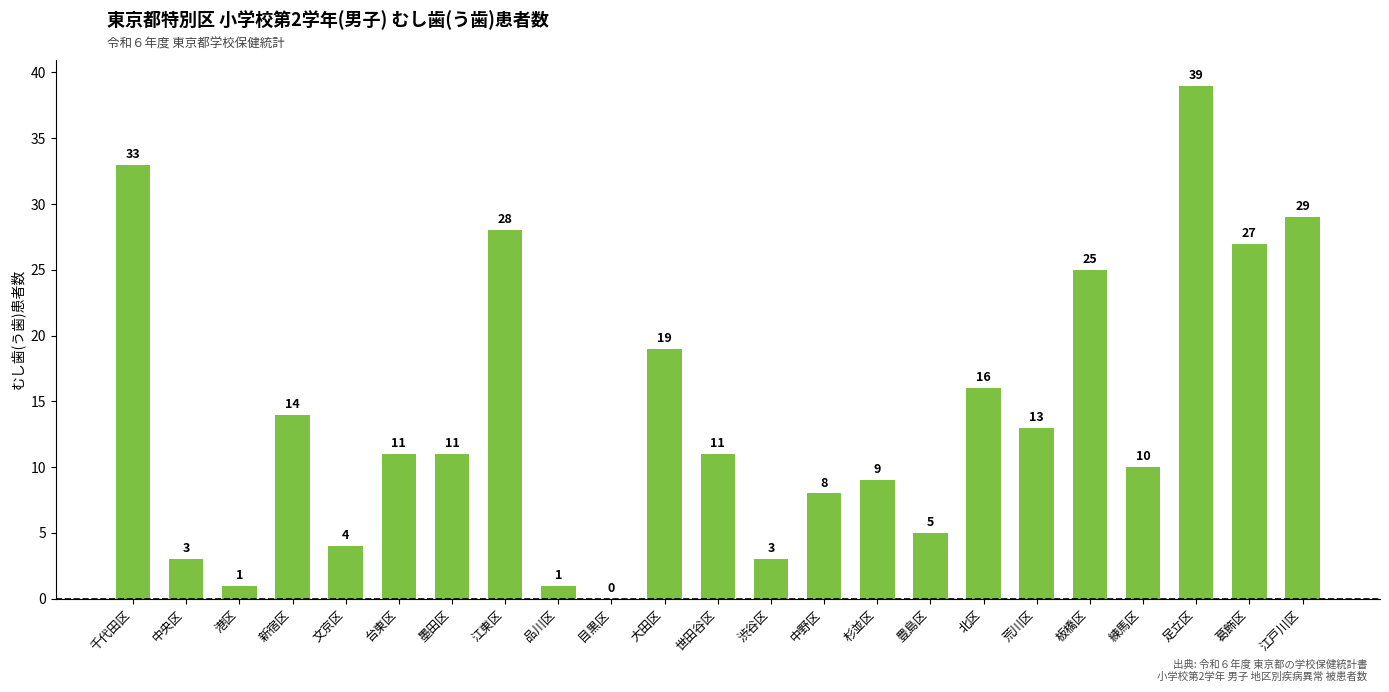

Reading left to right, extract all data points from this chart.

千代田区=33	中央区=3	港区=1	新宿区=14	文京区=4	台東区=11	墨田区=11	江東区=28	品川区=1	目黒区=0	大田区=19	世田谷区=11	渋谷区=3	中野区=8	杉並区=9	豊島区=5	北区=16	荒川区=13	板橋区=25	練馬区=10	足立区=39	葛飾区=27	江戸川区=29